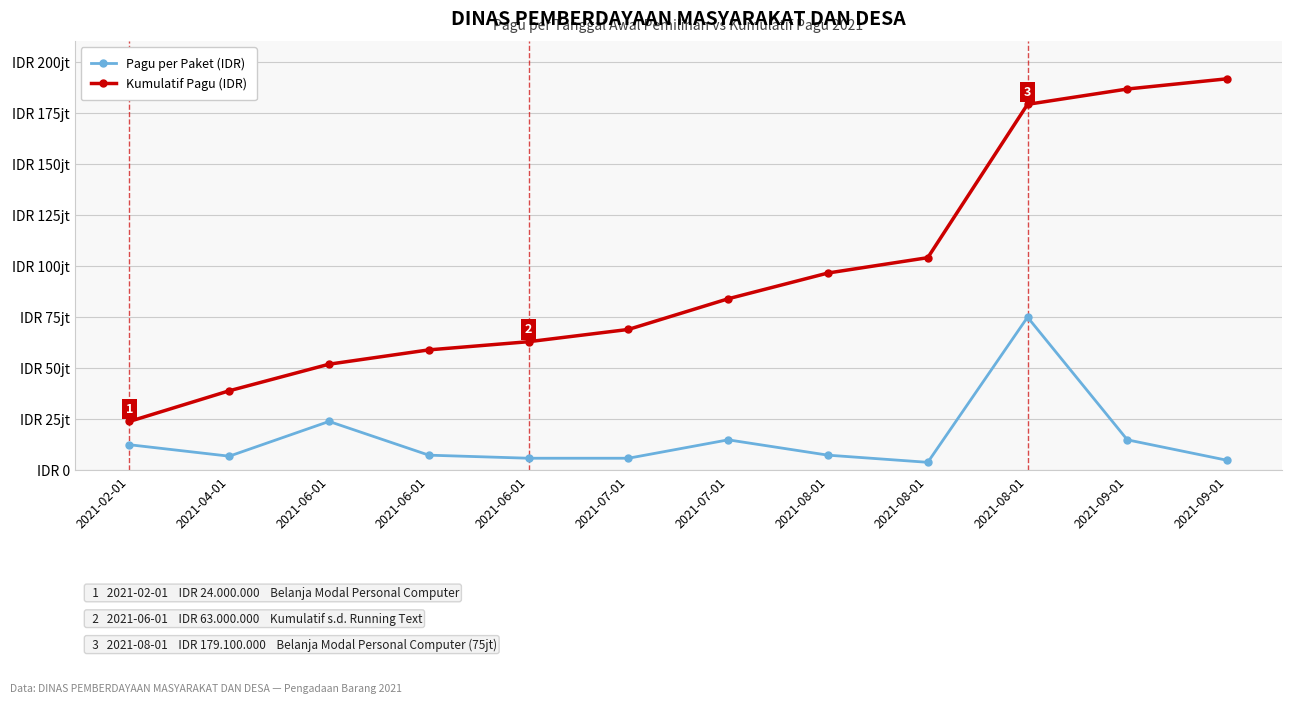

True or false: Pagu per Paket (IDR) has a value of 5000000 at 2021-09-01.

True